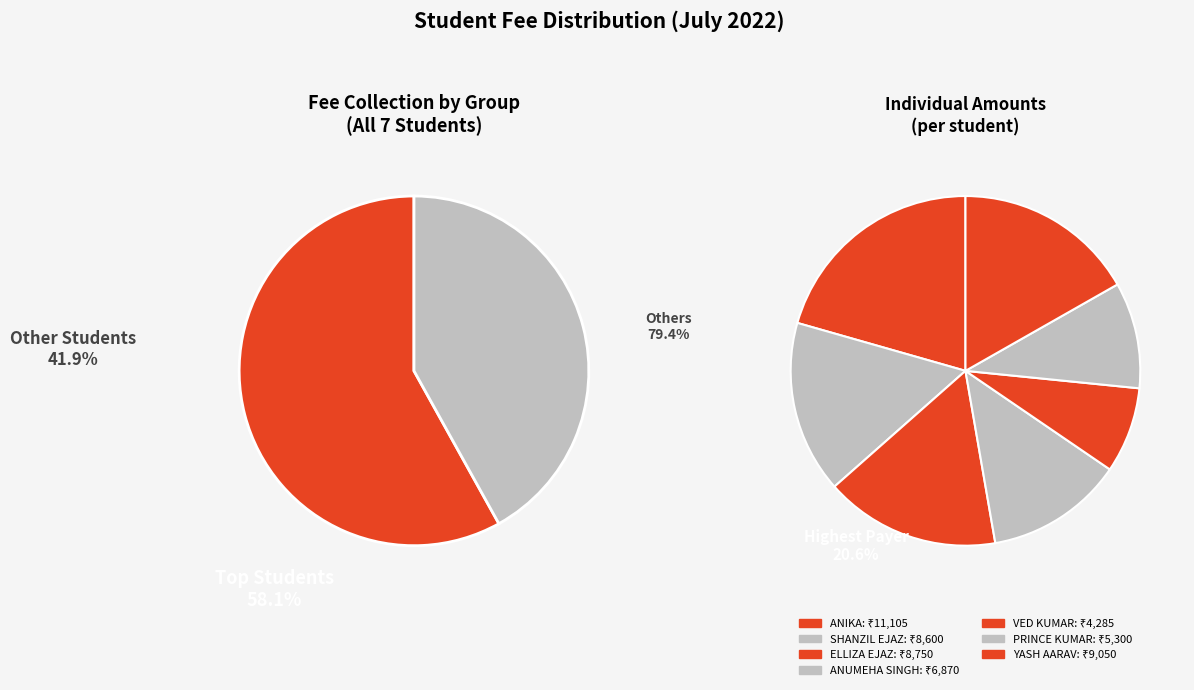

What percentage is NOT represented by ANUMEHA SINGH?

87.3%